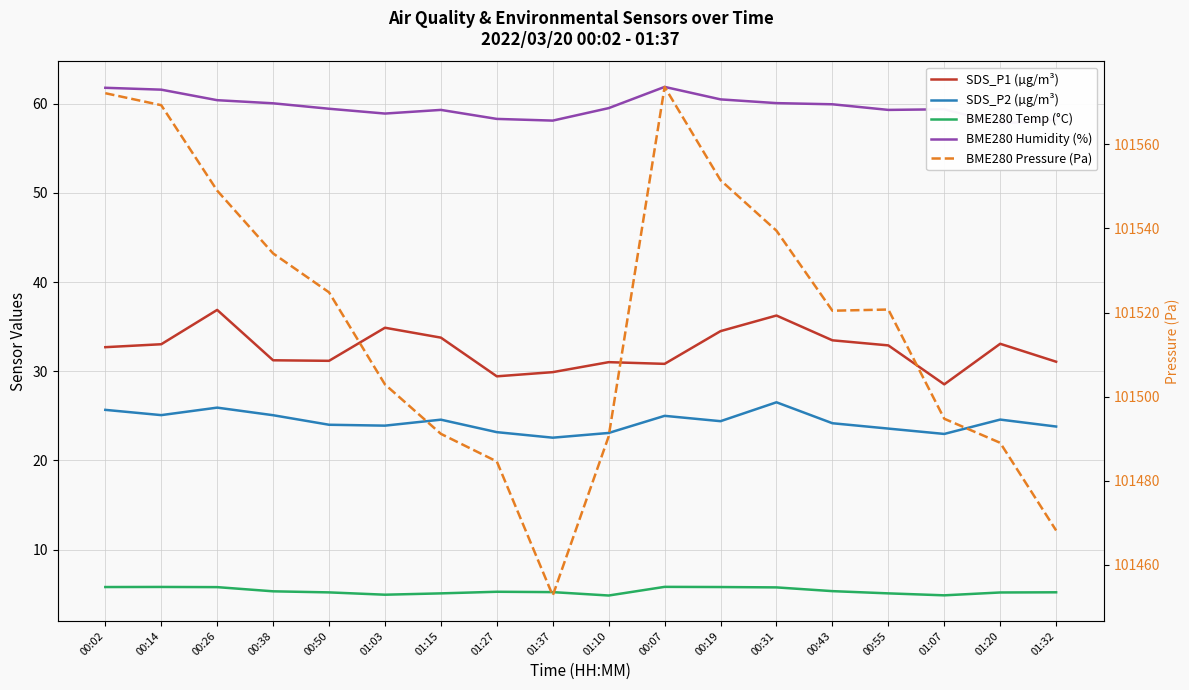

What is the label of the 2nd point from the left?

00:14